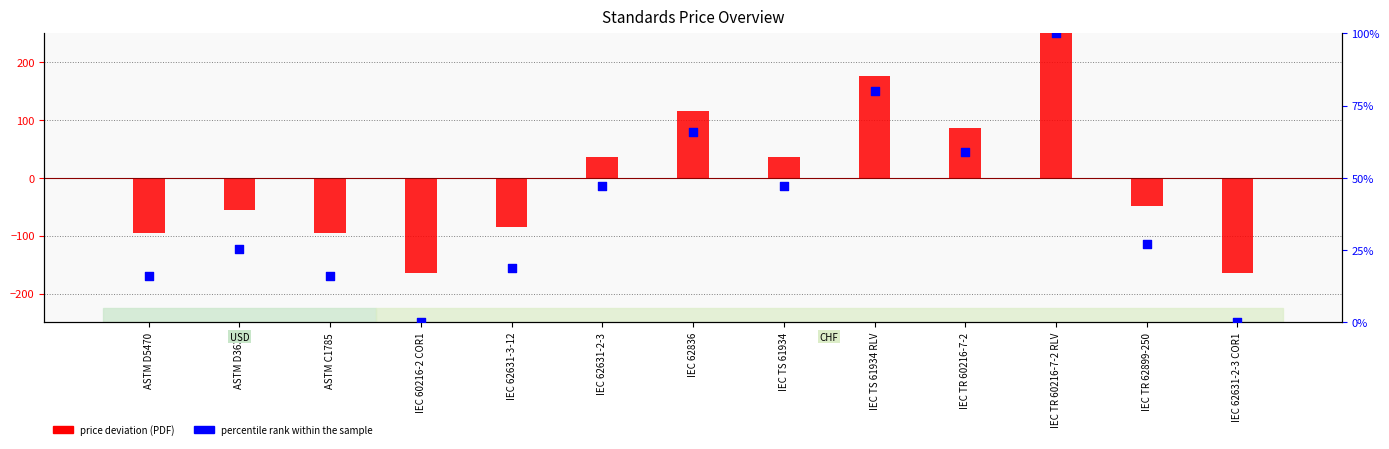

Is the value of percentile rank within the sample at IEC TS 61934 RLV greater than the value of price deviation at IEC 62631-2-3 COR1?

Yes